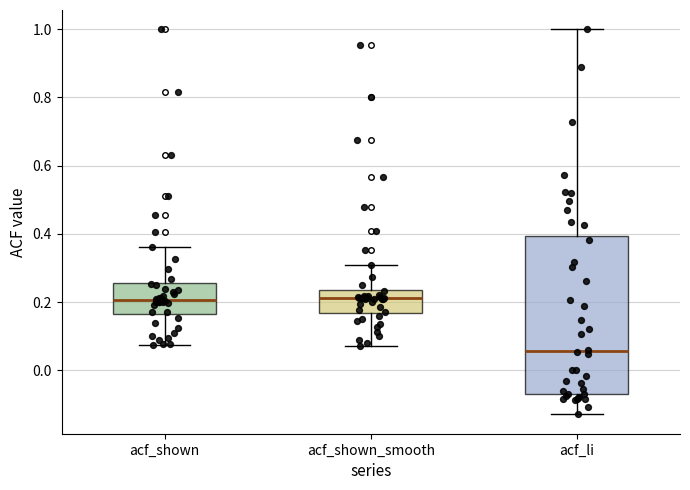

Reading left to right, read every box against the y-axis: the position of its median line, the range the box covers, and the ends of its whiskers. The values are not printed on the chart, so give them approximately, as read against the axis.

acf_shown: median 0.20, box 0.16 to 0.26, whiskers 0.08 to 0.36
acf_shown_smooth: median 0.22, box 0.16 to 0.24, whiskers 0.08 to 0.30
acf_li: median 0.06, box -0.06 to 0.40, whiskers -0.12 to 1.00